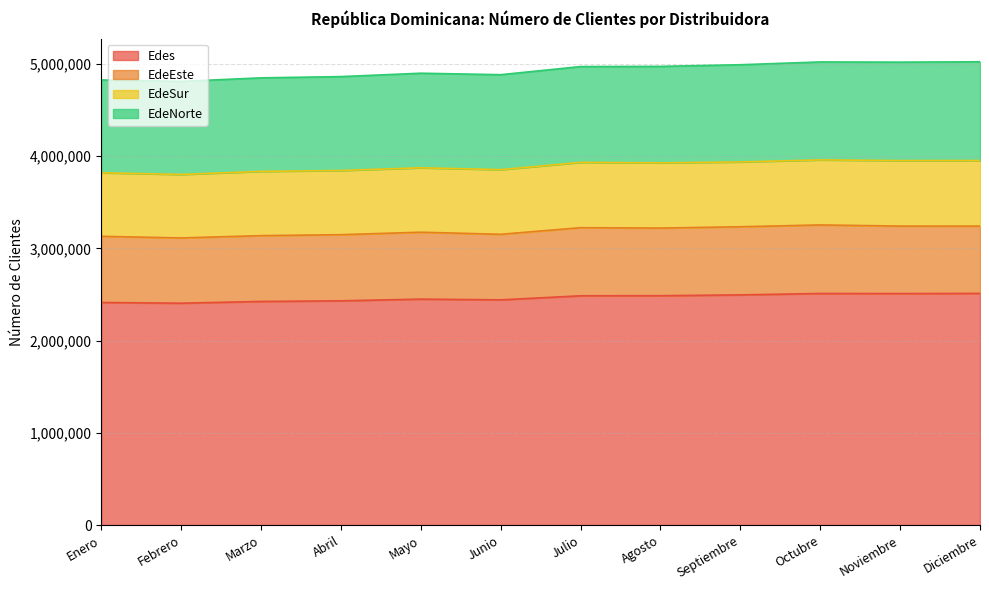

Where is Edes nearest to the value 2458845?

Mayo